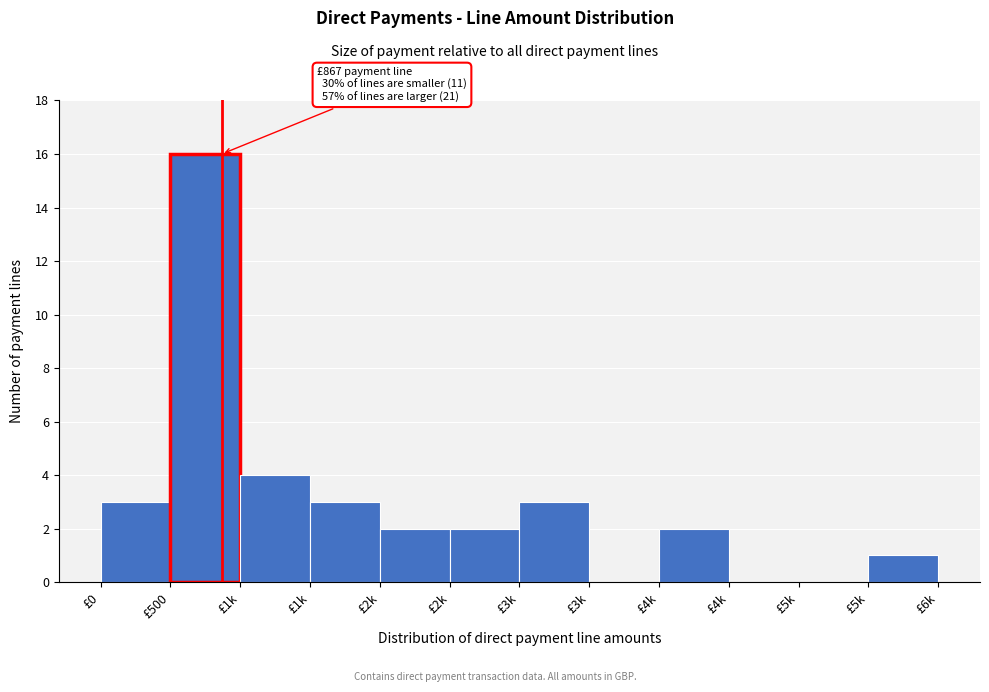

Count the number of categories in the chart.

12